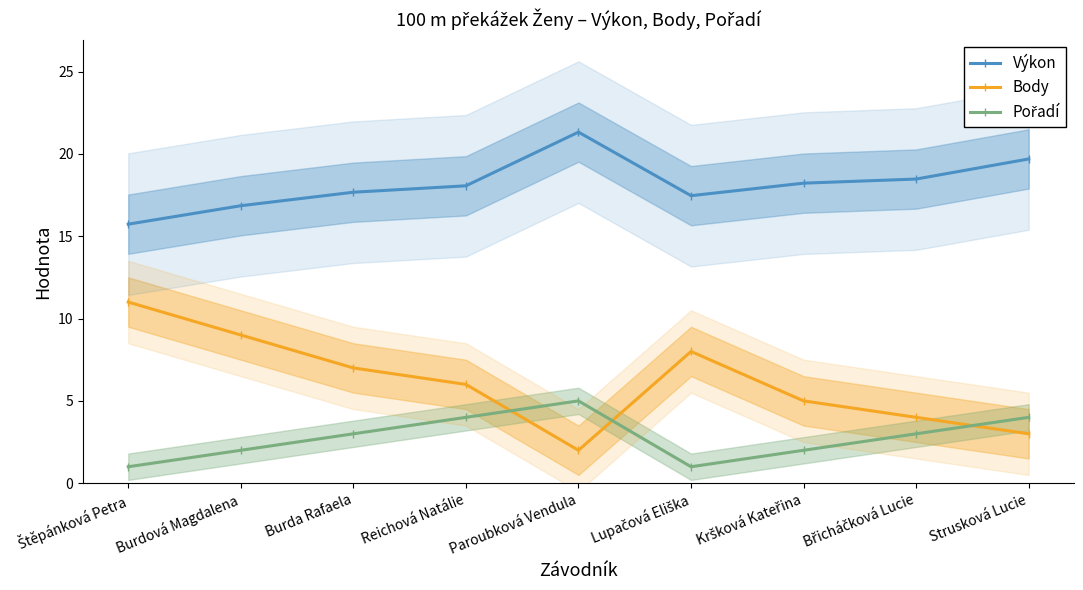

What position from the right is Kršková Kateřina?

3